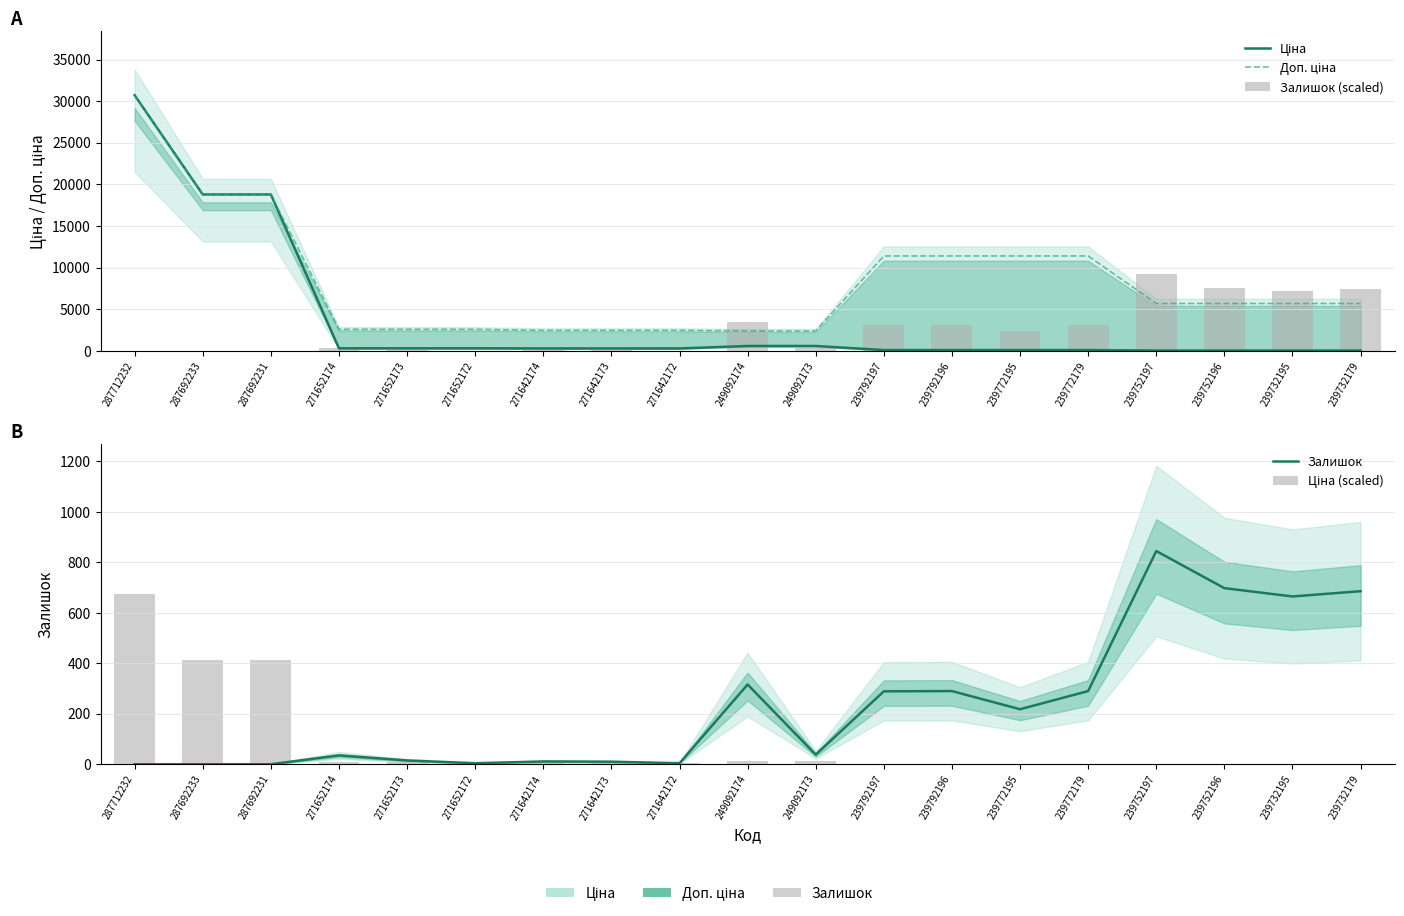

What is the sum of the Доп. ціна values at 271652174 and 239752196?

8303.3